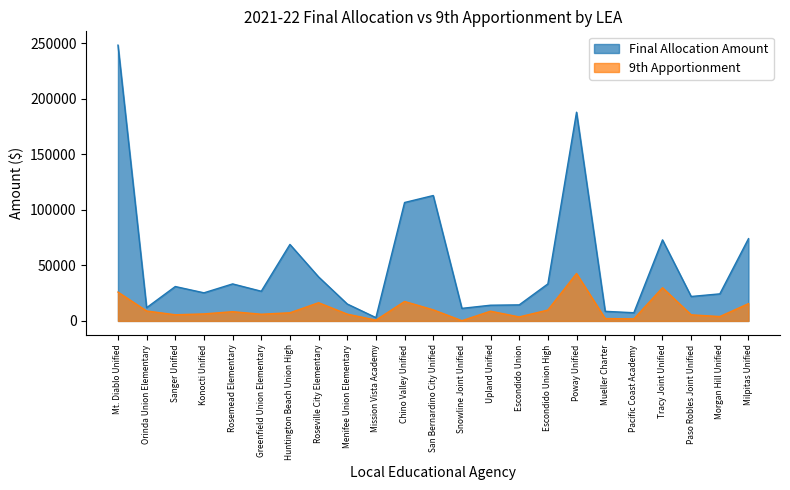

What are all the series names shown in the legend?

Final Allocation Amount, 9th Apportionment